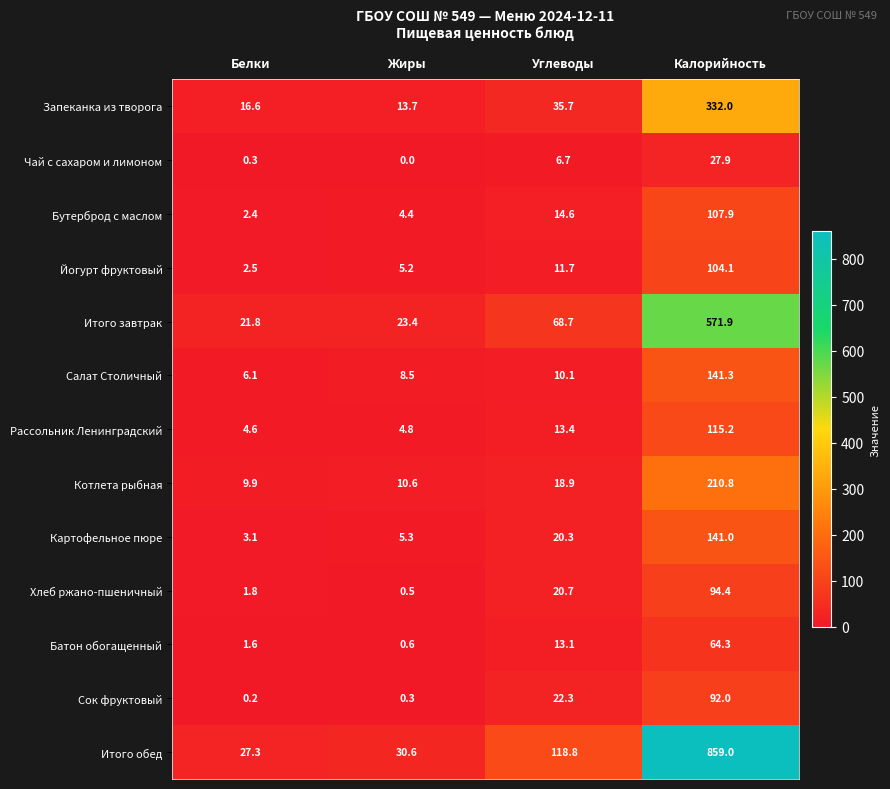

At which category is the sum across all series the highest?

Калорийность